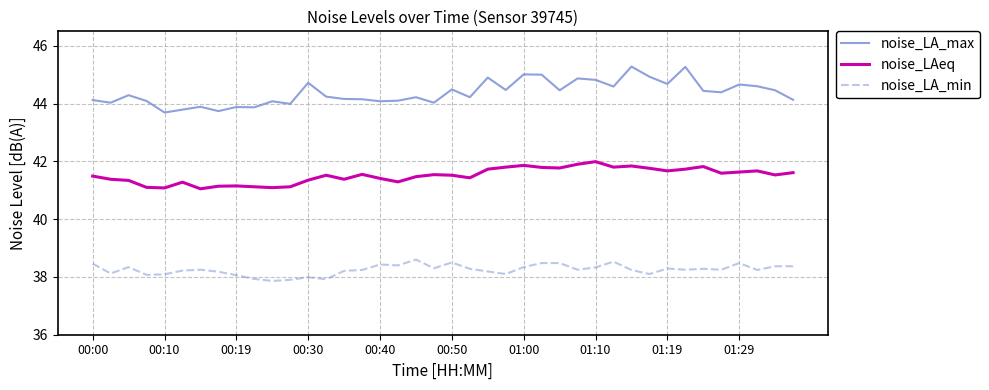

What is the maximum value shown in the chart?

45.3